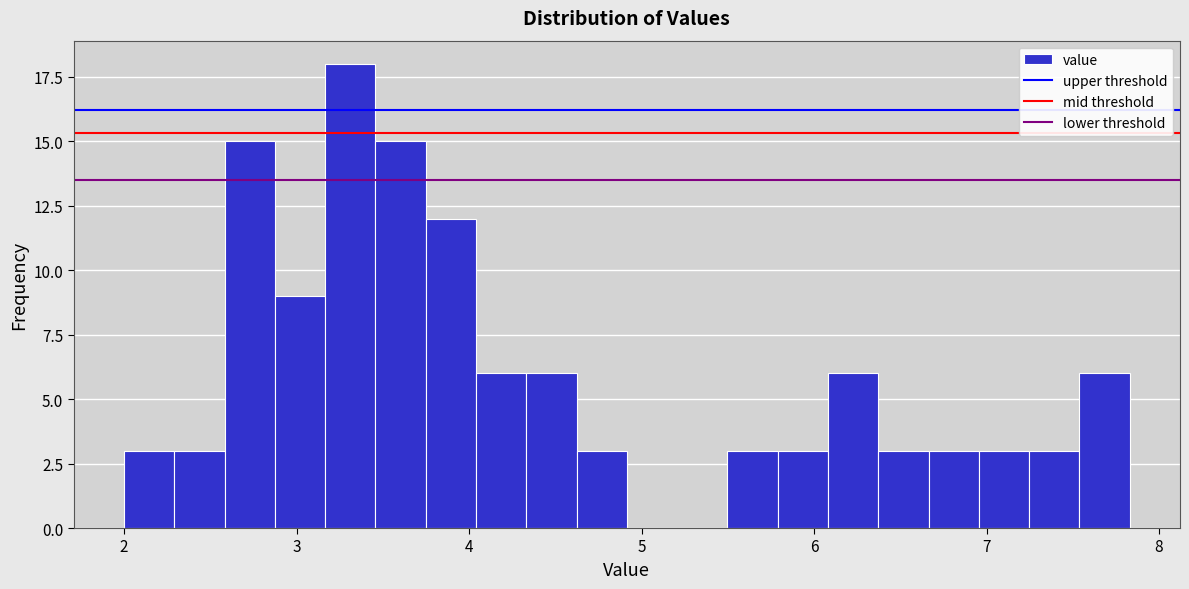

Around what value on the x-axis is the tallest bar? Give the approximate position of its centre, as read against the axis.

3.3